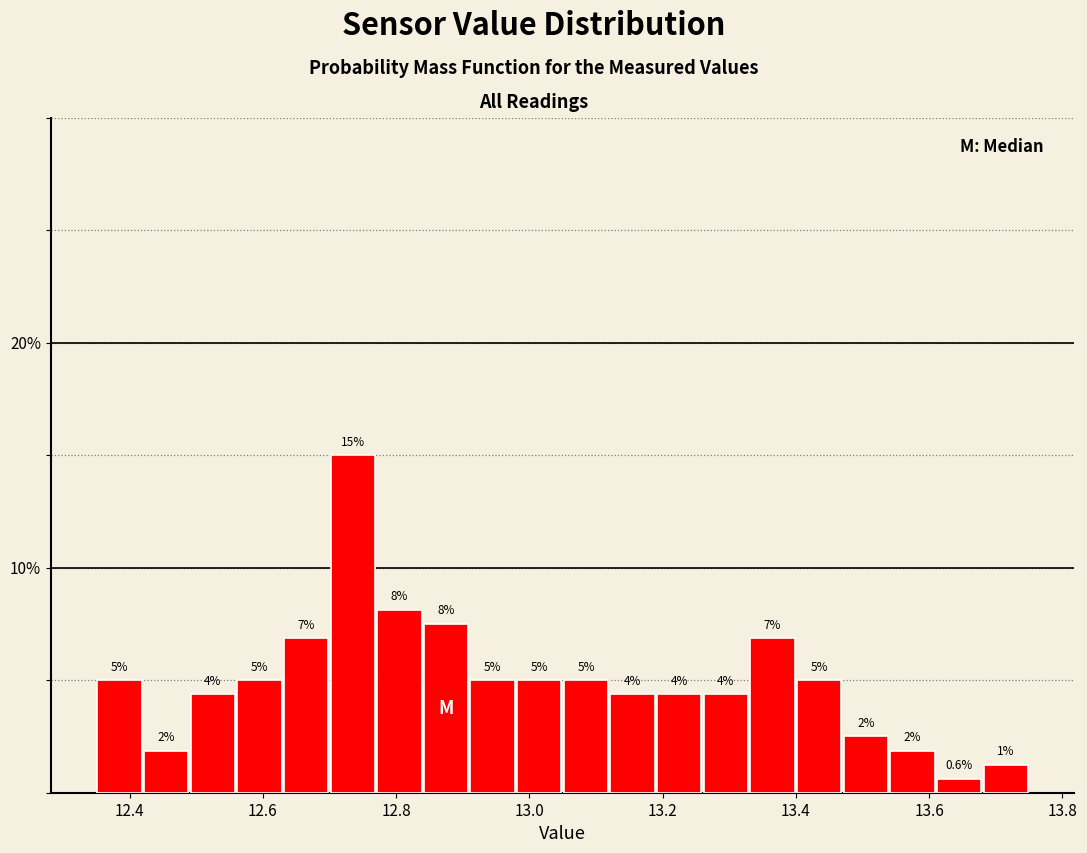

Read against the x-axis, roughly where is the centre of the tallest bar?

12.74